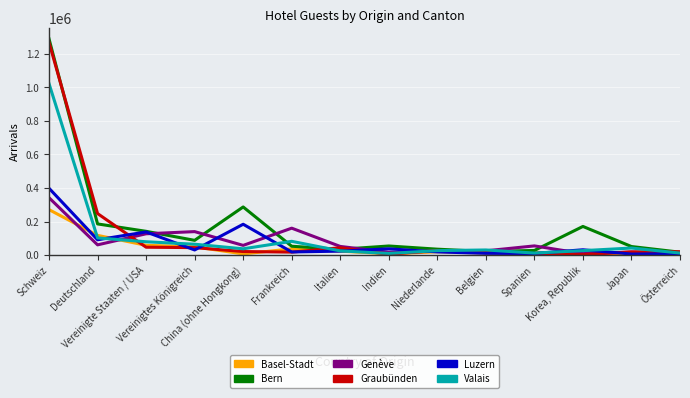

What is the greatest value displayed?

1289081